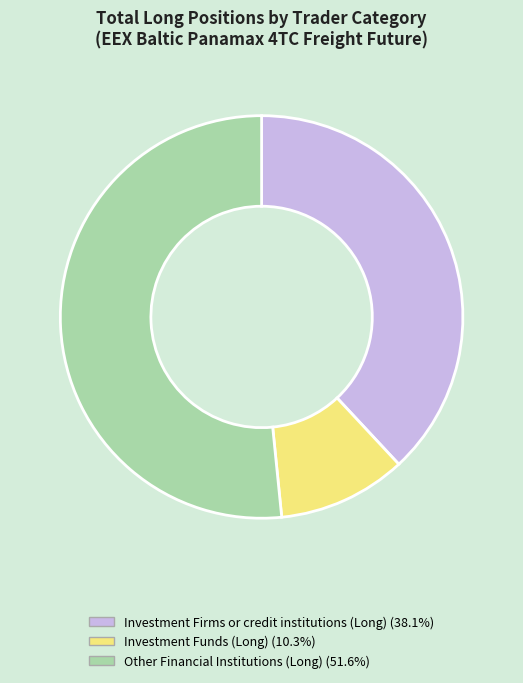

Is there a majority slice in this chart?

Yes